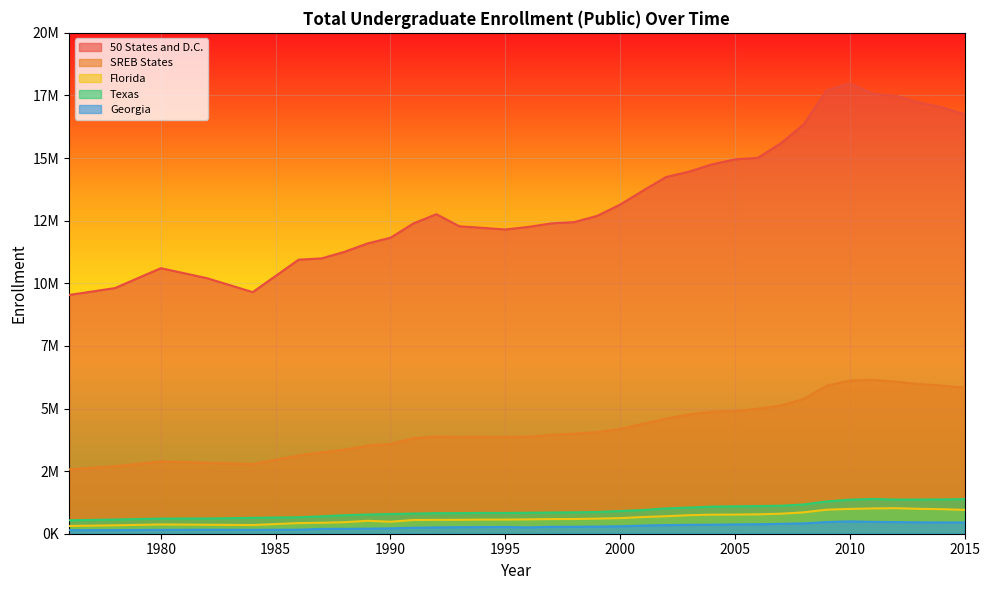

What are all the series names shown in the legend?

50 States and D.C., SREB States, Florida, Texas, Georgia